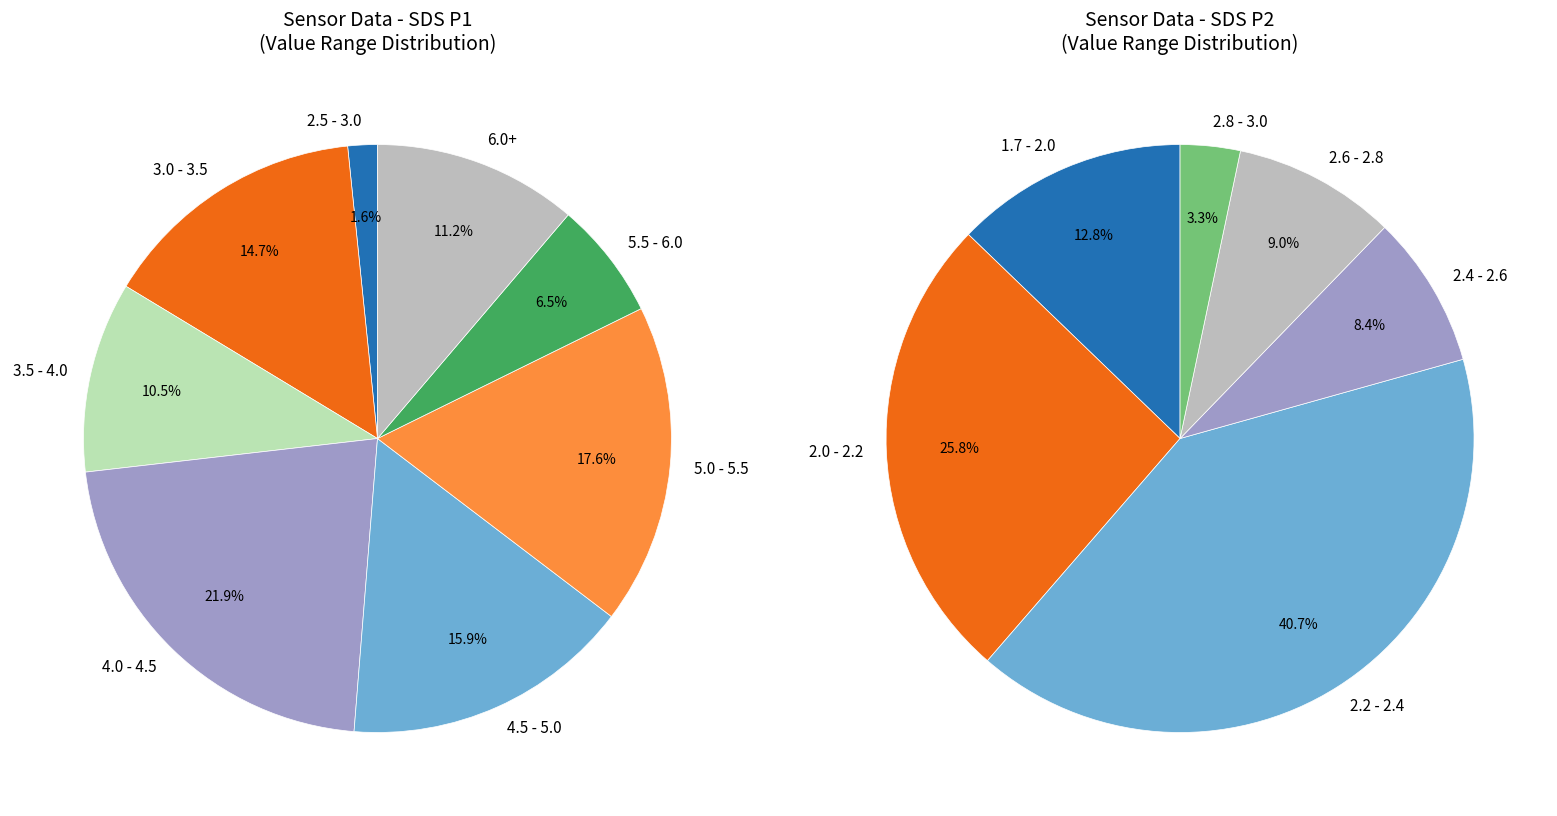

Does 20235 account for over 50% of the chart?

No